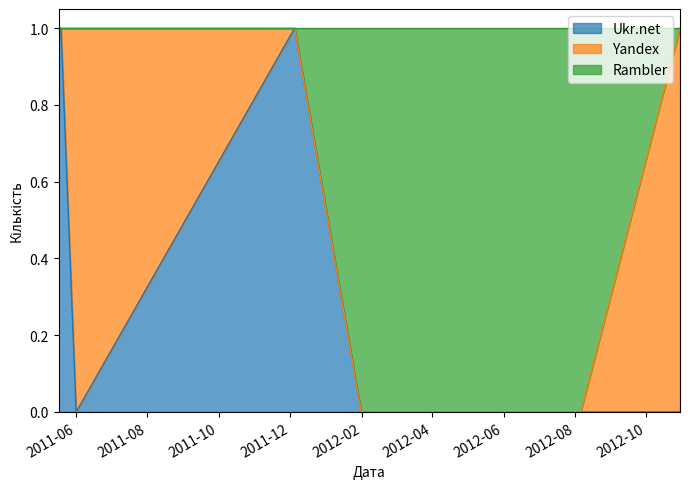

True or false: Rambler has more than 0 points higher than both neighbors.

False